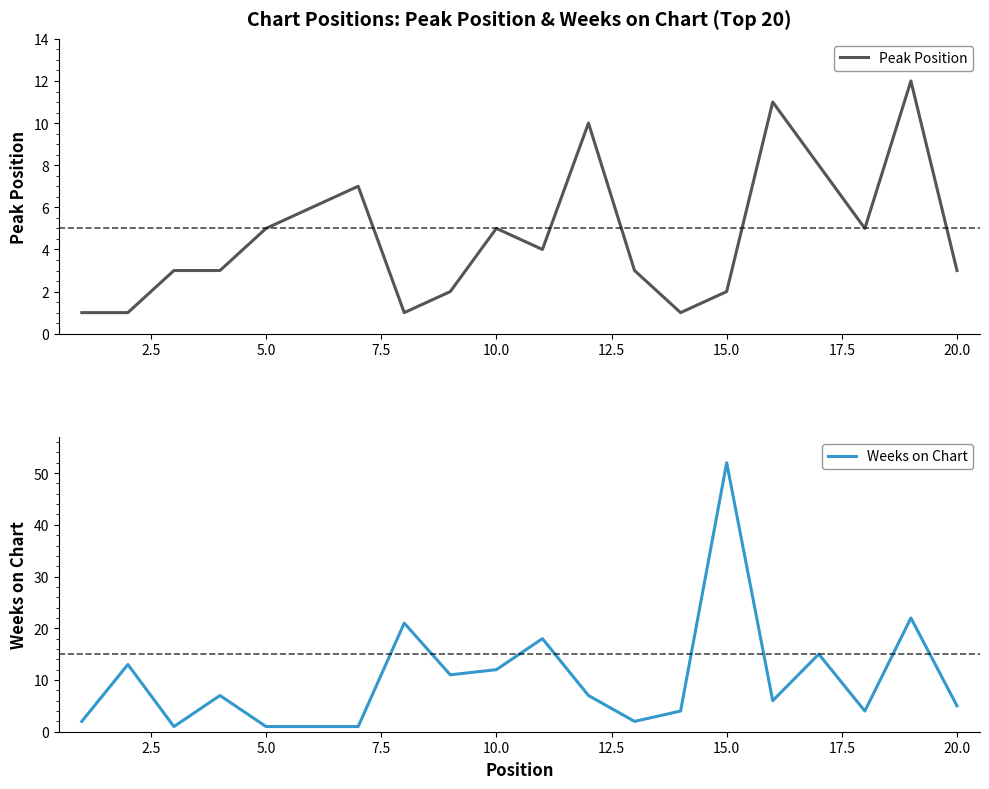

Does the chart display data point markers on the line(s)?

No